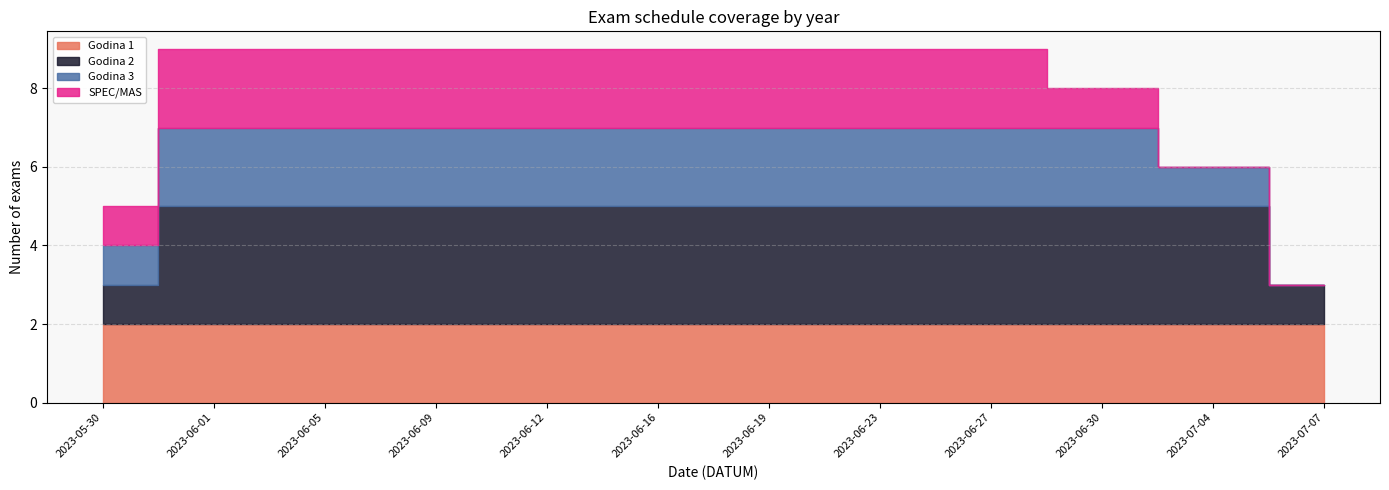

What is the difference between the highest and lowest values at 2023-06-09?

1